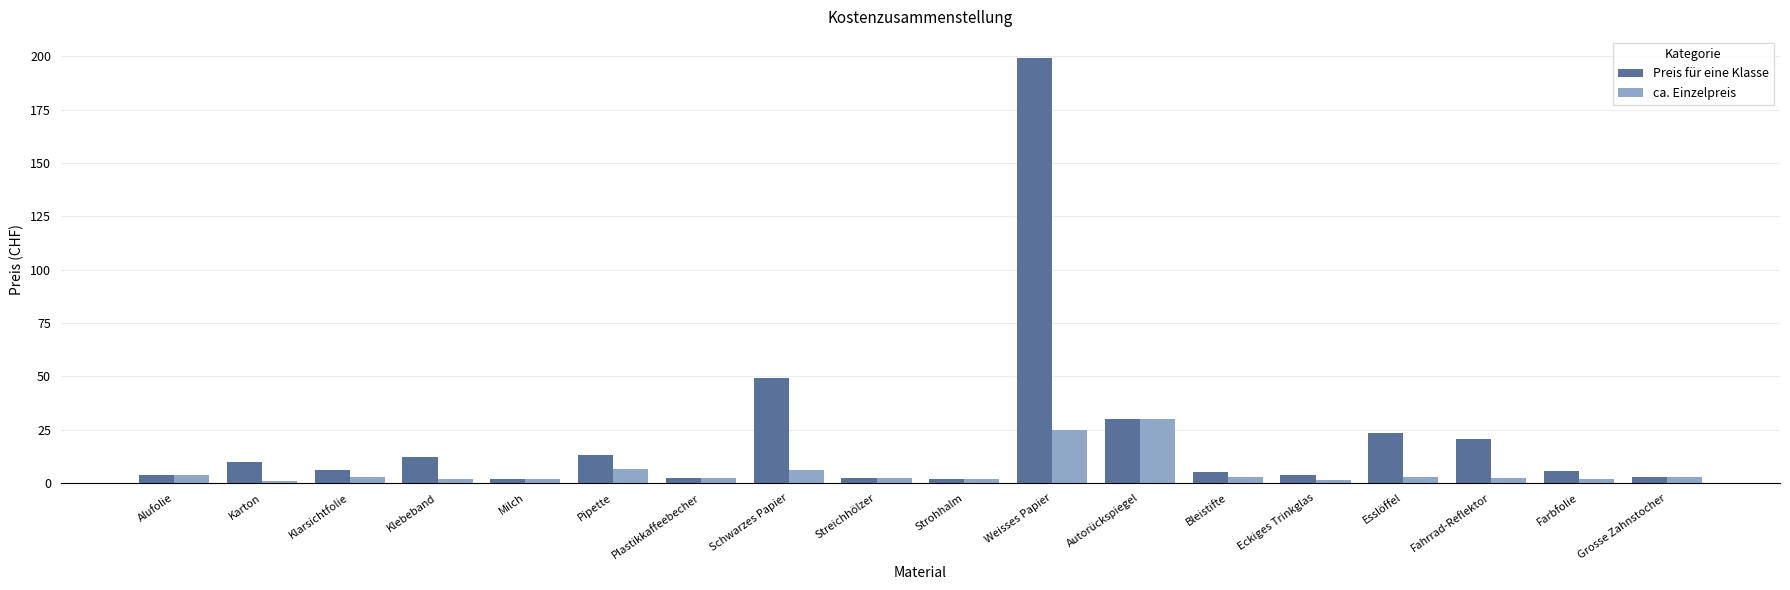

At which category is the sum across all series the highest?

Weisses Papier